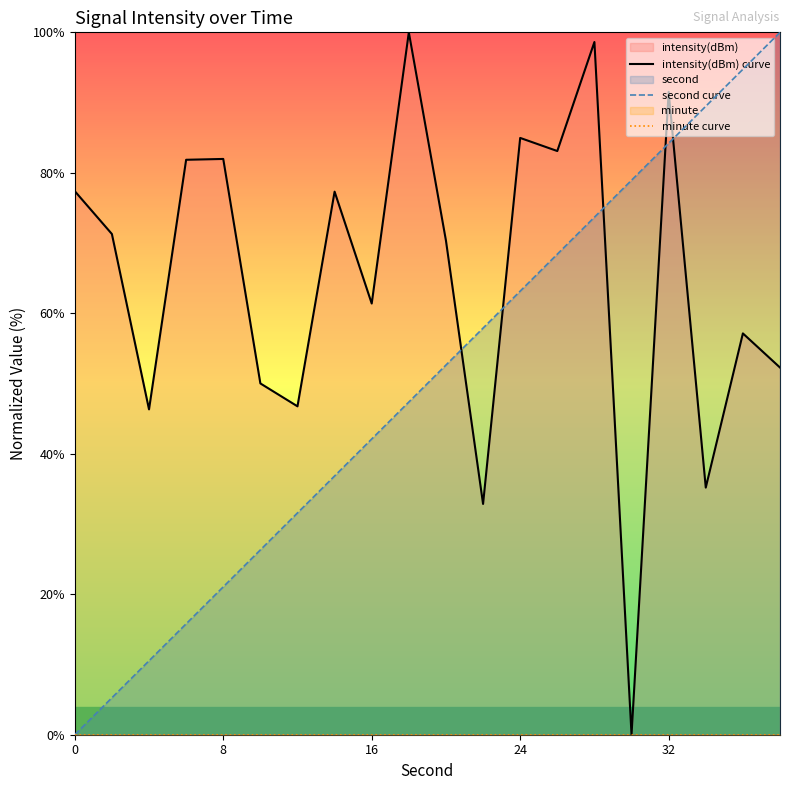

What is the label of the 2nd point from the left?

8